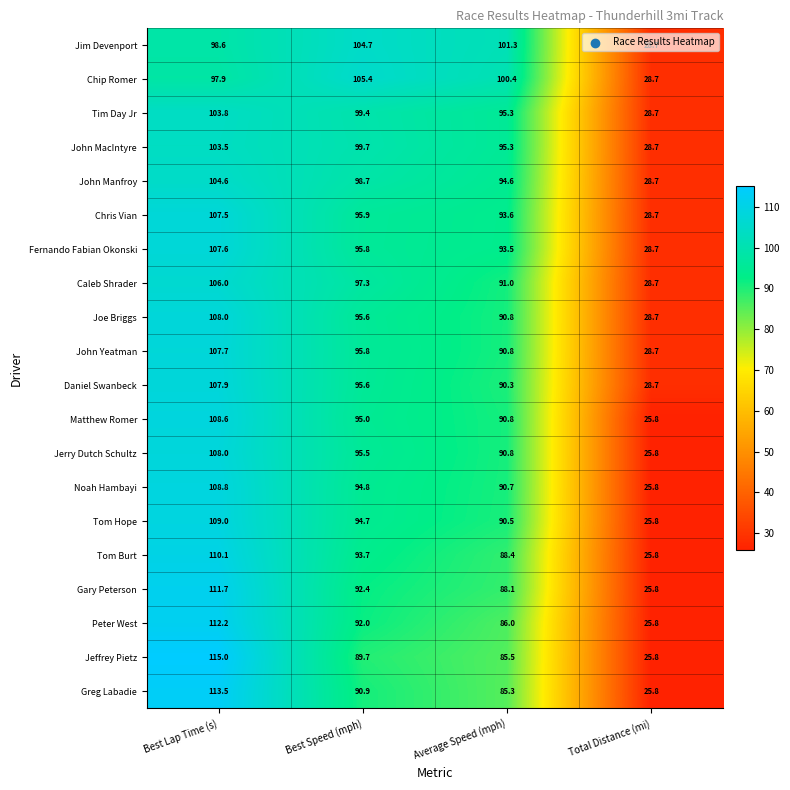

What is the maximum value for Peter West?

112.2